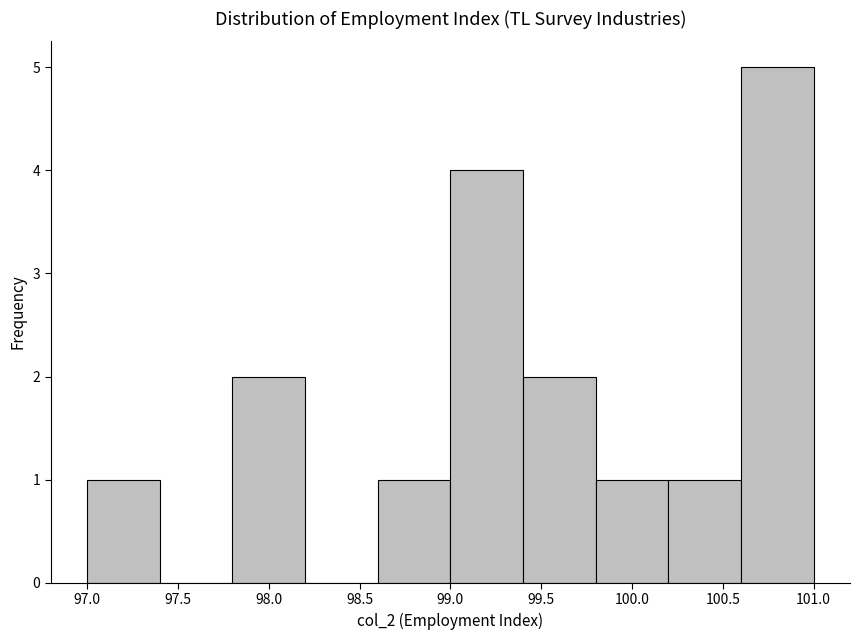

Reading left to right, transcribe this chart: for each bar, give the range it covers on the x-axis and its height. The values are not printed on the chart, so give them approximately, as read against the axis.

97.0 to 97.4: 1
97.4 to 97.8: 0
97.8 to 98.2: 2
98.2 to 98.6: 0
98.6 to 99.0: 1
99.0 to 99.4: 4
99.4 to 99.8: 2
99.8 to 100.2: 1
100.2 to 100.6: 1
100.6 to 101.0: 5